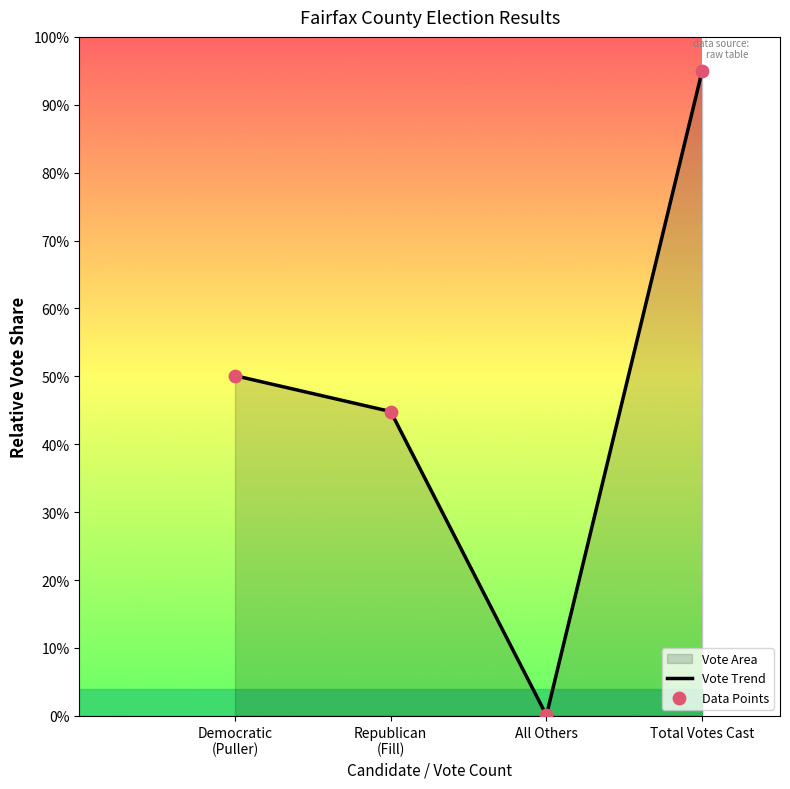

Which category has the lowest value across all series?

All Others